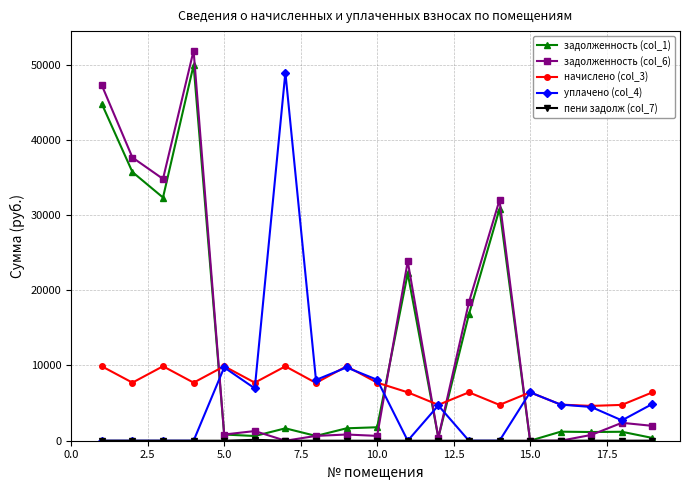

What is the highest value of the начислено (col_3) series?

9897.6